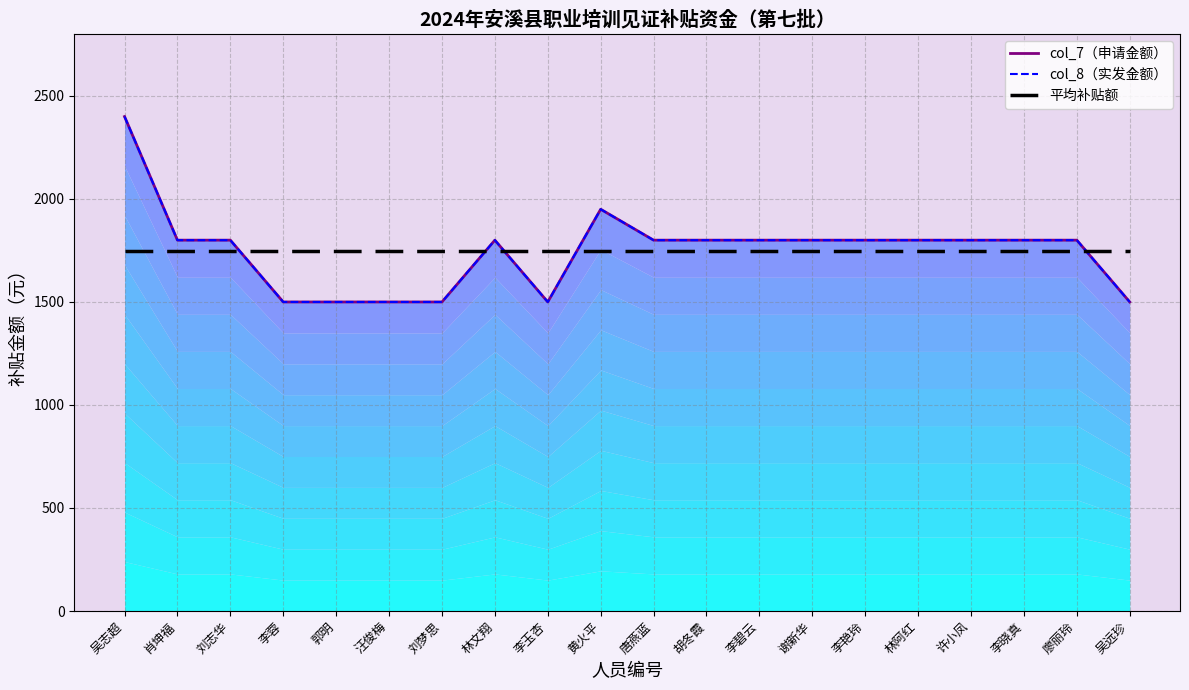

At which category is the sum across all series the highest?

吴志超